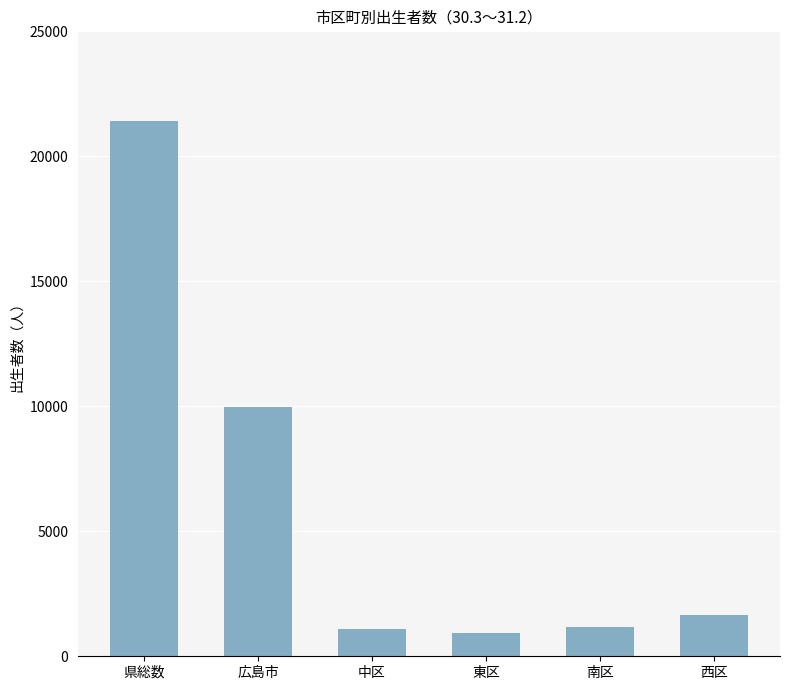

Approximately how many times larger is the value at 広島市 compared to 中区?

9.1